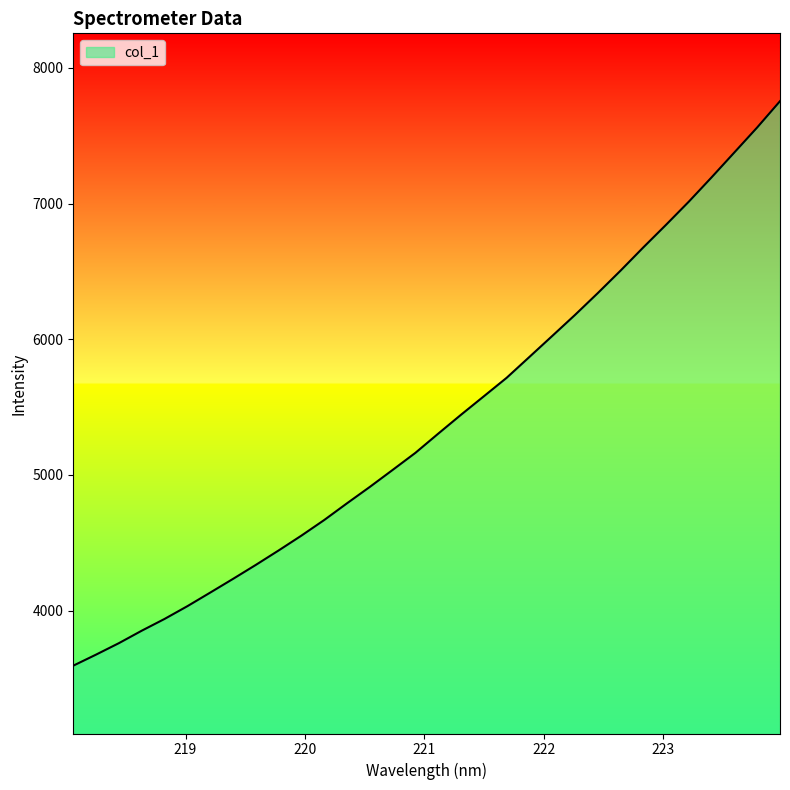

True or false: there are more than 0 points higher than both neighbors.

False